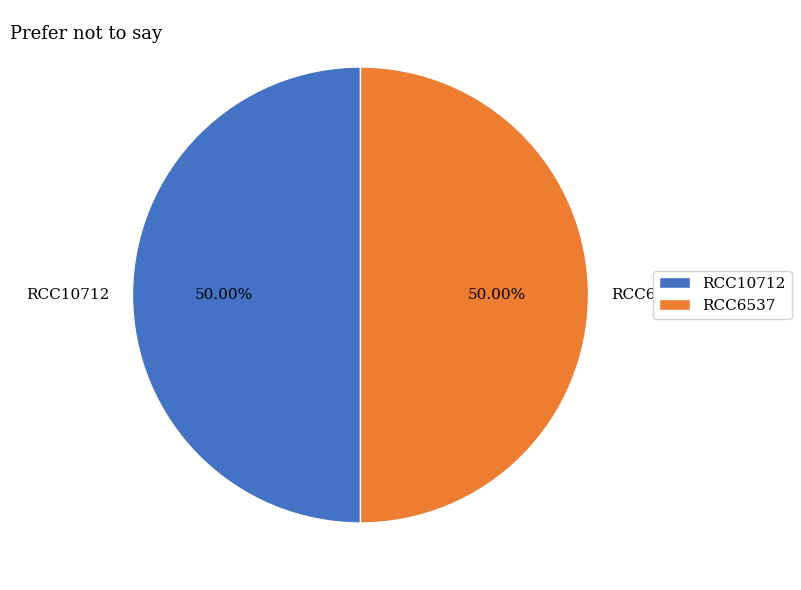

Is the sum of RCC6537 and RCC10712 greater than half?

Yes